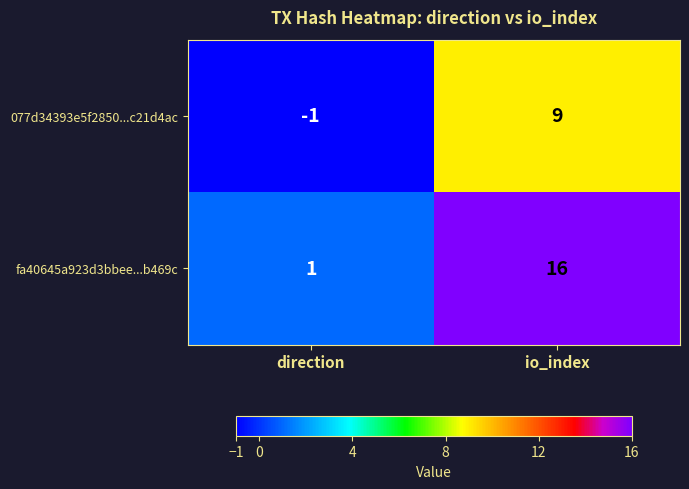

What value does the 077d34393e5f2850...c21d4ac series have at io_index, to the nearest 10?

10